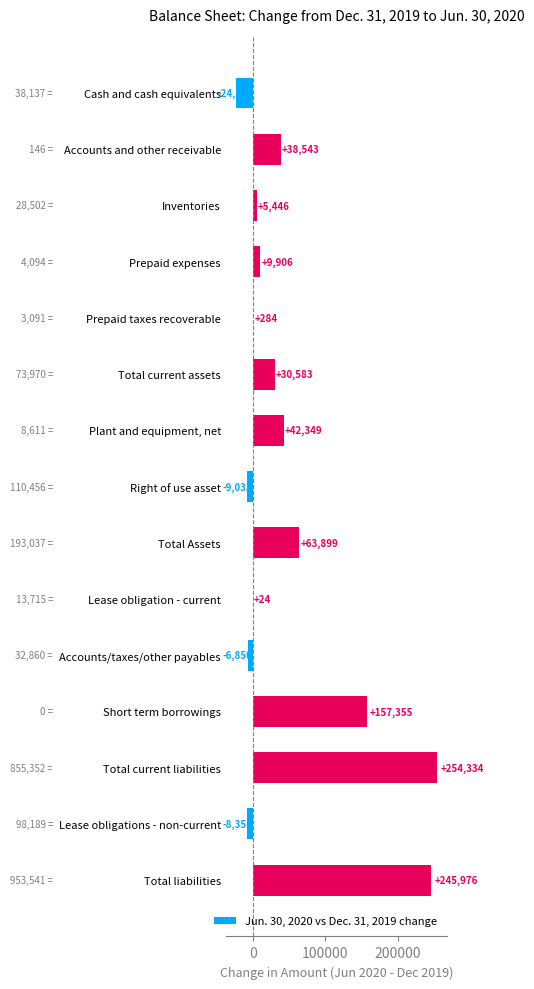

The value at Short term borrowings is 157355. True or false?

True